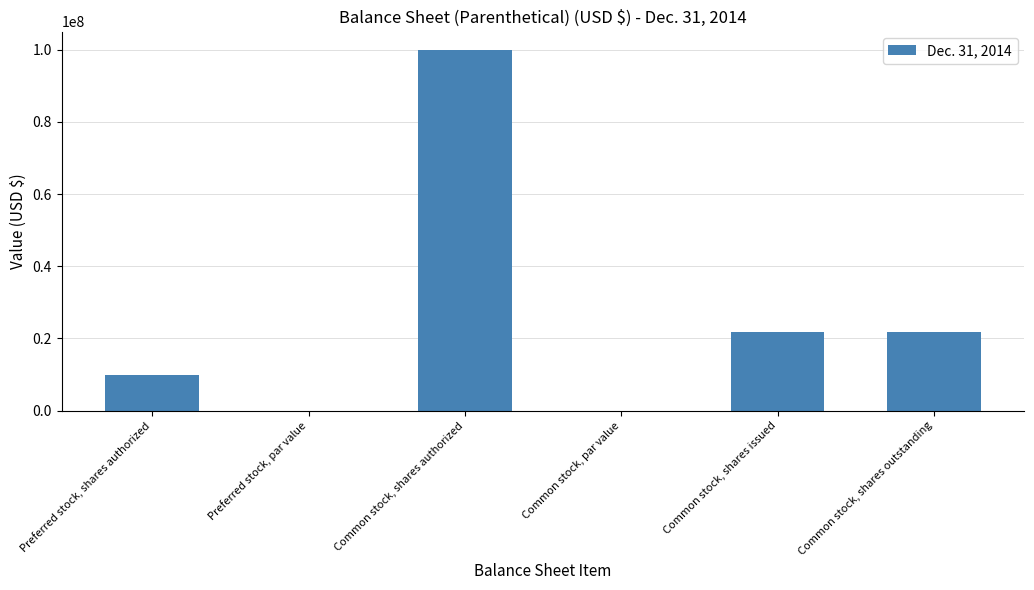

At which category does the chart reach its peak across all series?

Common stock, shares authorized